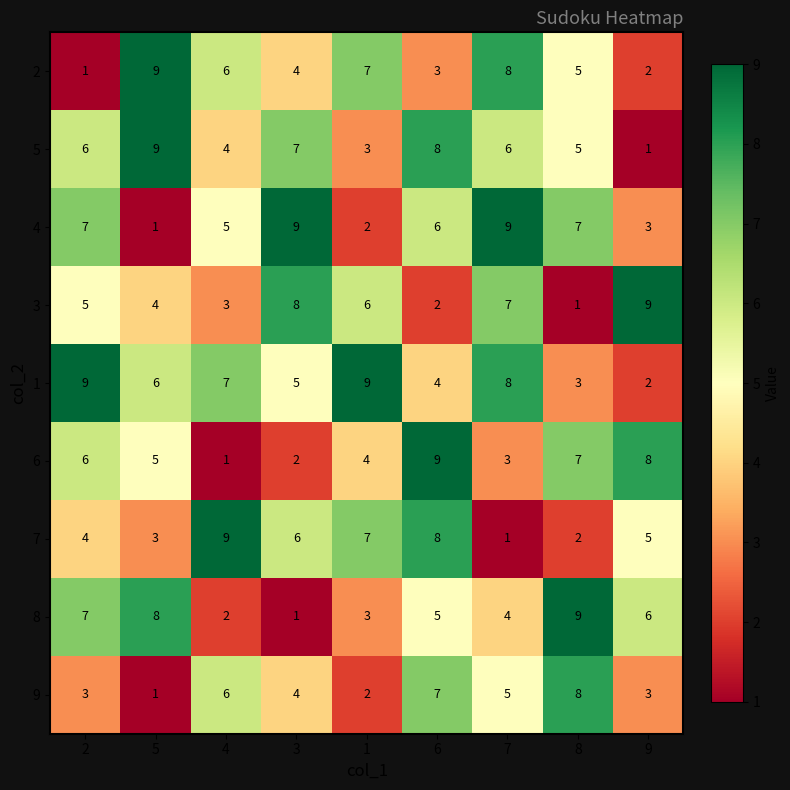

What is the total value across all series at 1?

43